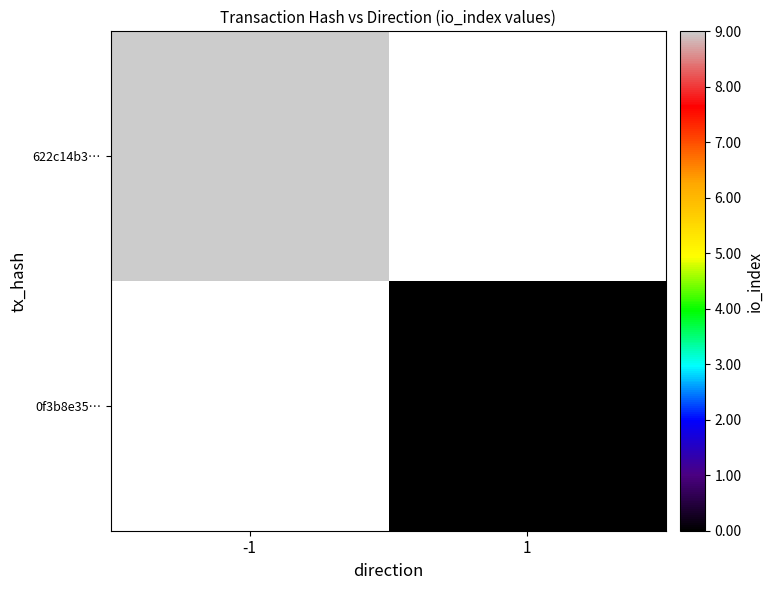

Between -1 and 1, which is larger?

1